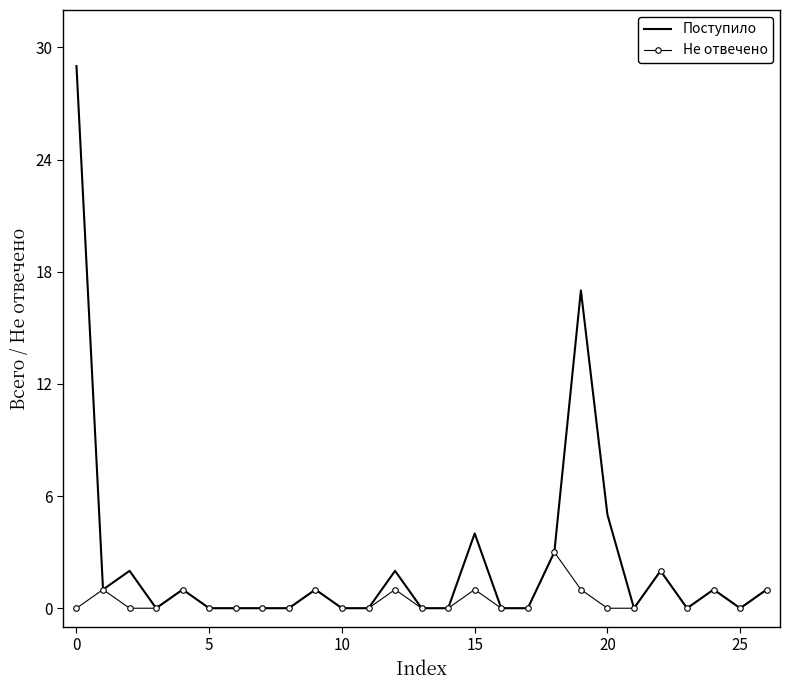

Which series has the widest spread of values?

Поступило